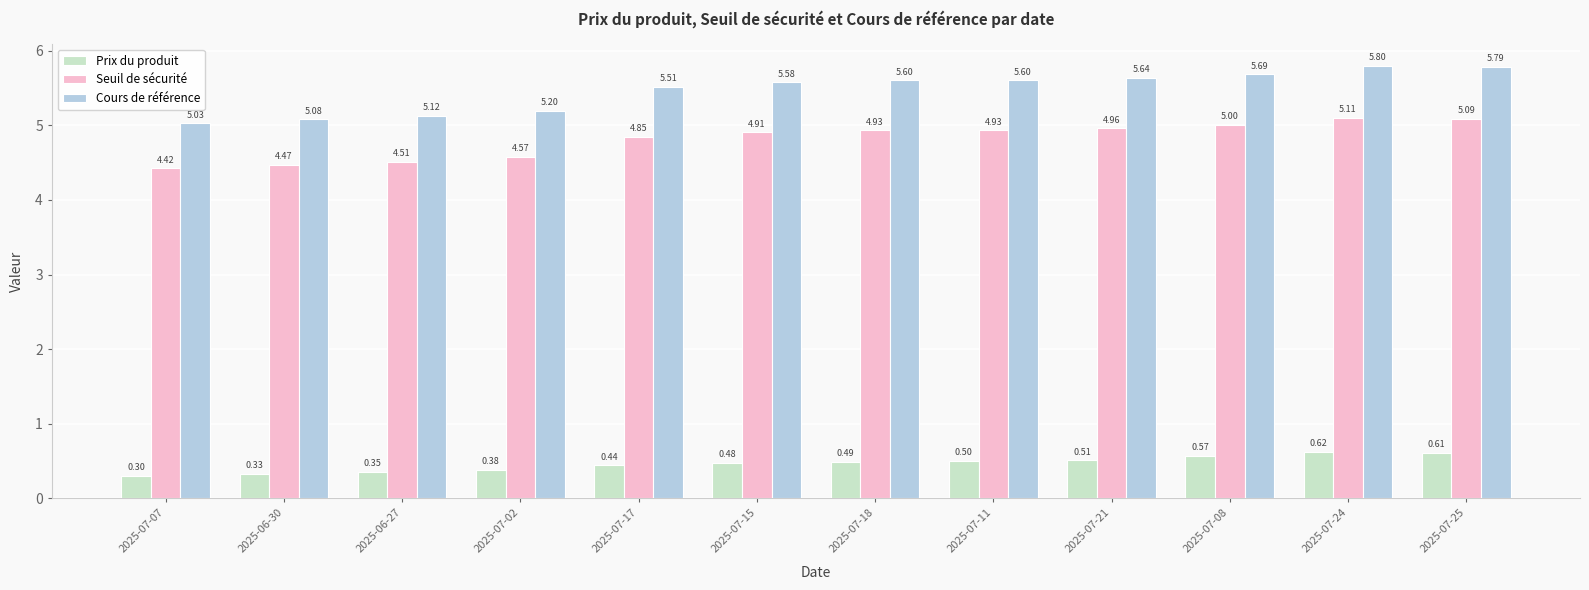

Is it true that Cours de référence equals 5.6 at 2025-07-15?

True